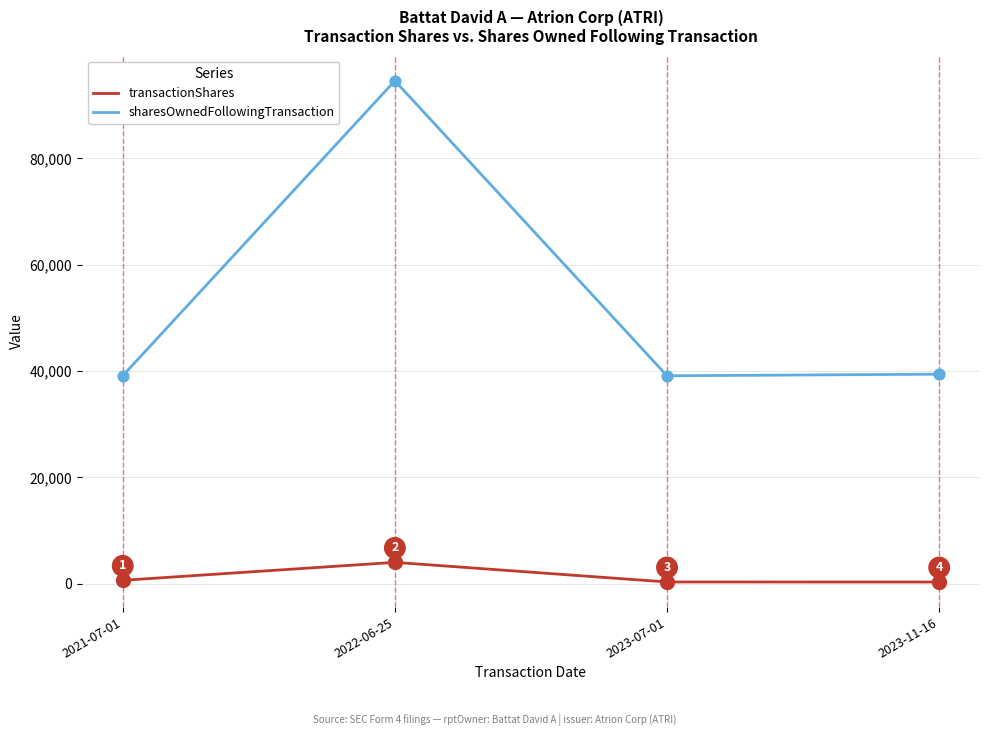

At which category is the sum across all series the highest?

2022-06-25